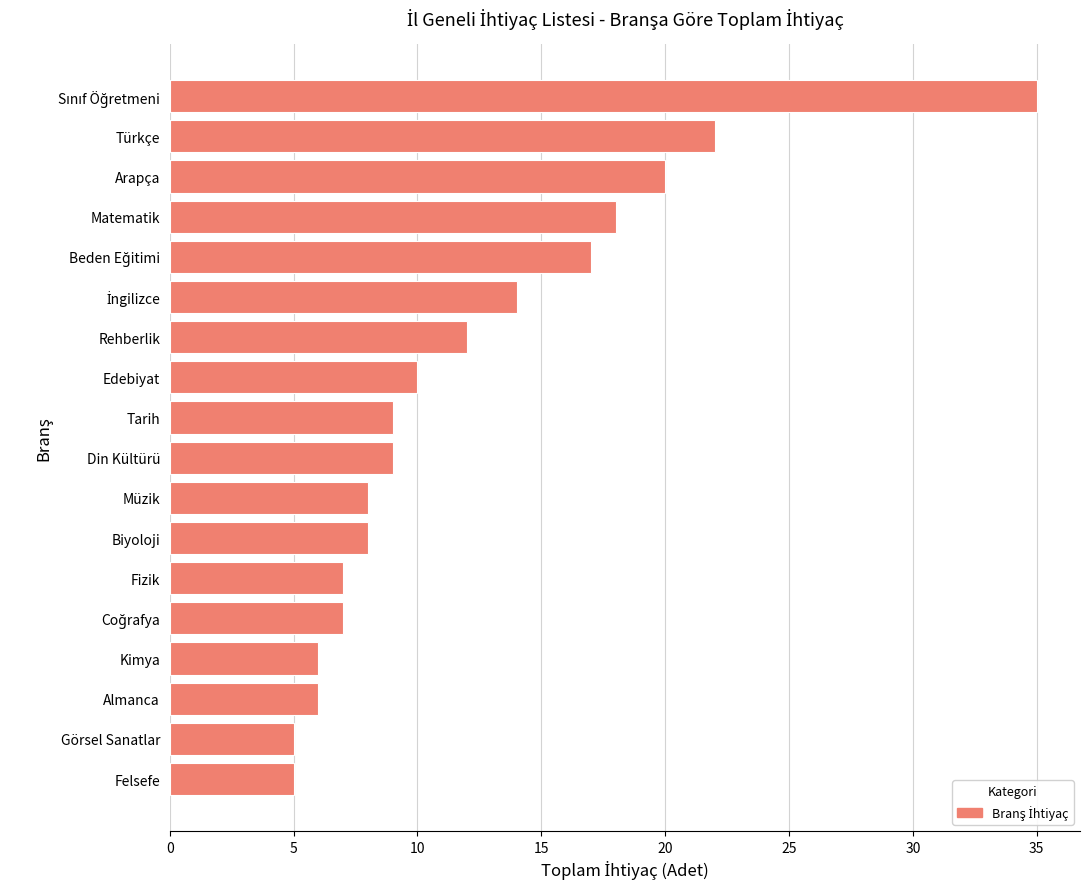

What is the difference between the second highest and second lowest values?

17